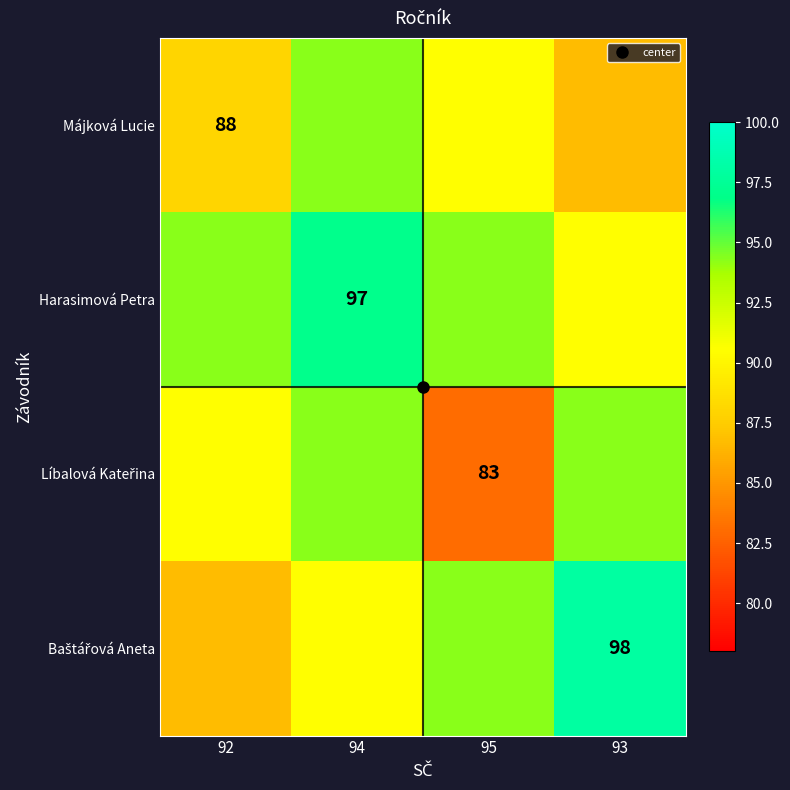

Is it true that Májková Lucie equals 90.5 at 95?

True